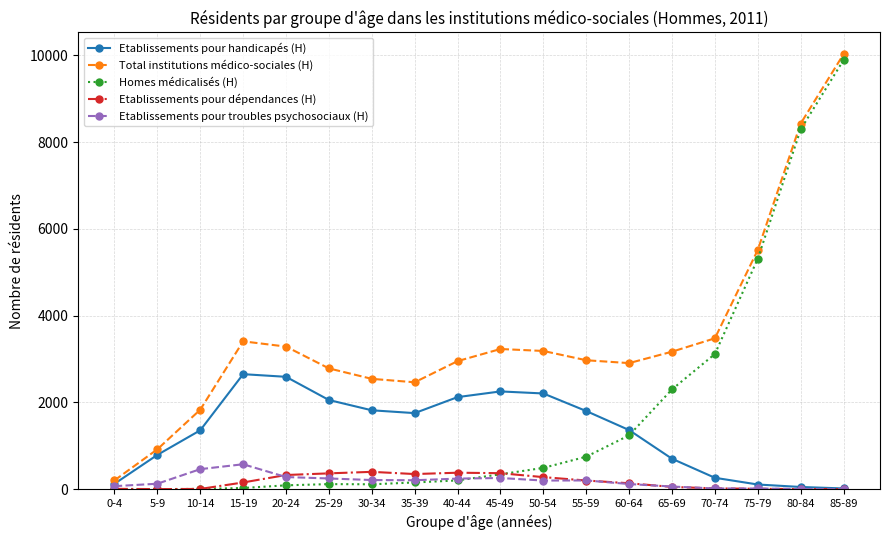

Count the number of data series in this chart.

5